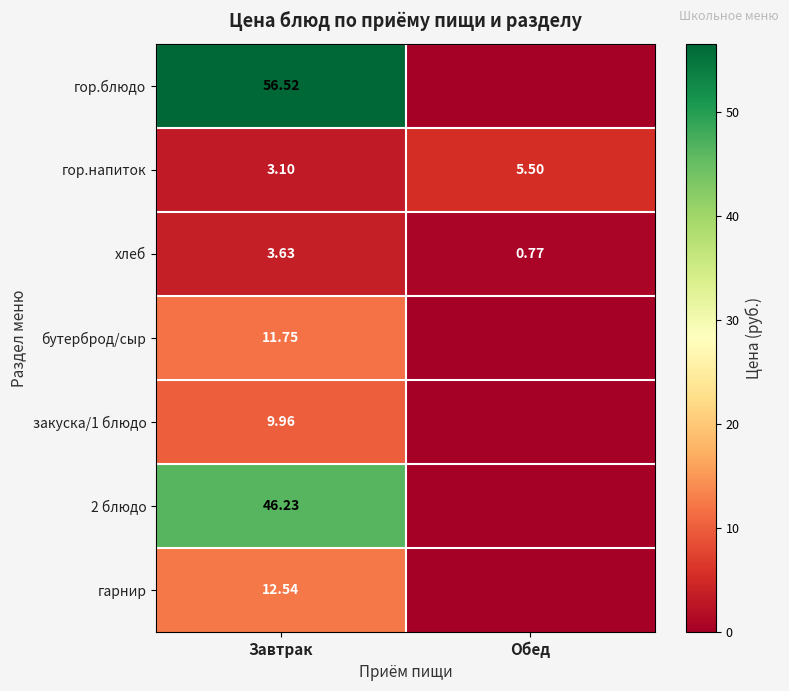

How many data points in хлеб are less than 3?

1